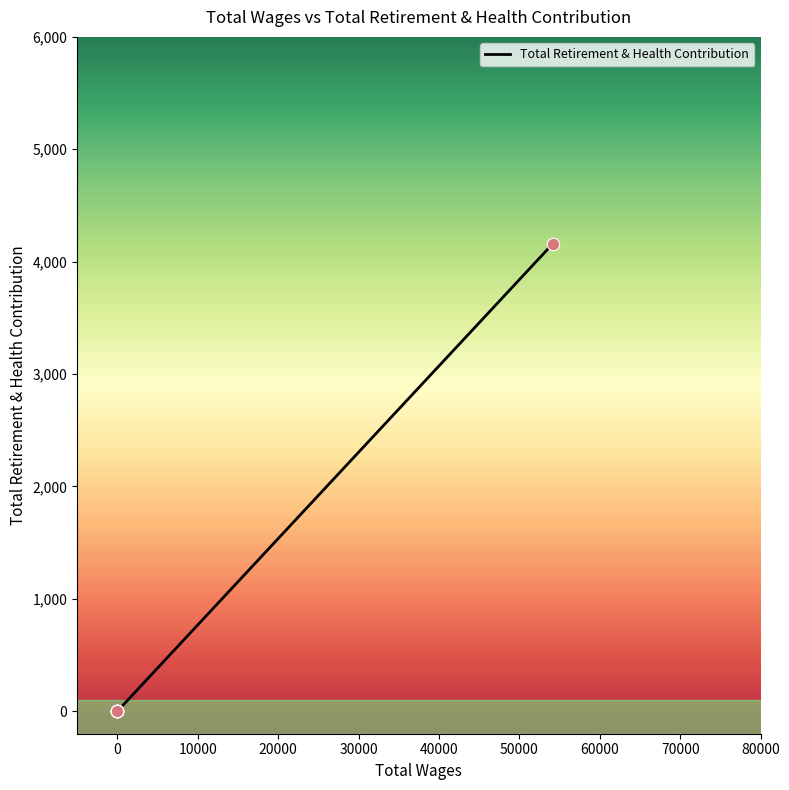

Which has a higher value, 50000 or 40000?

50000